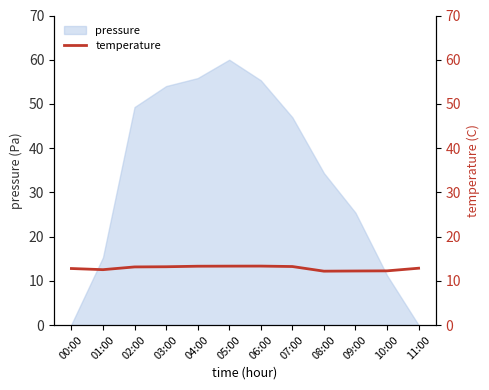

What is the ratio of the value at 01:00 to the value at 00:00?

1.0